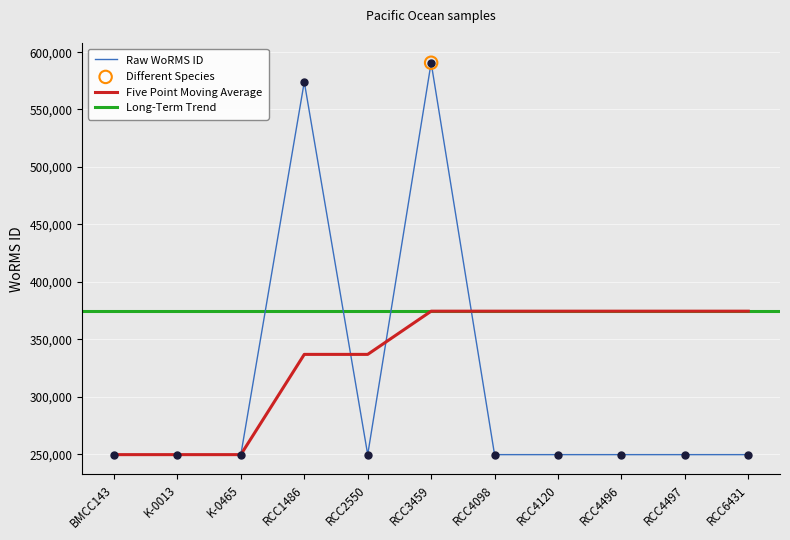

At how many categories does at least one series exceed 511948?

2